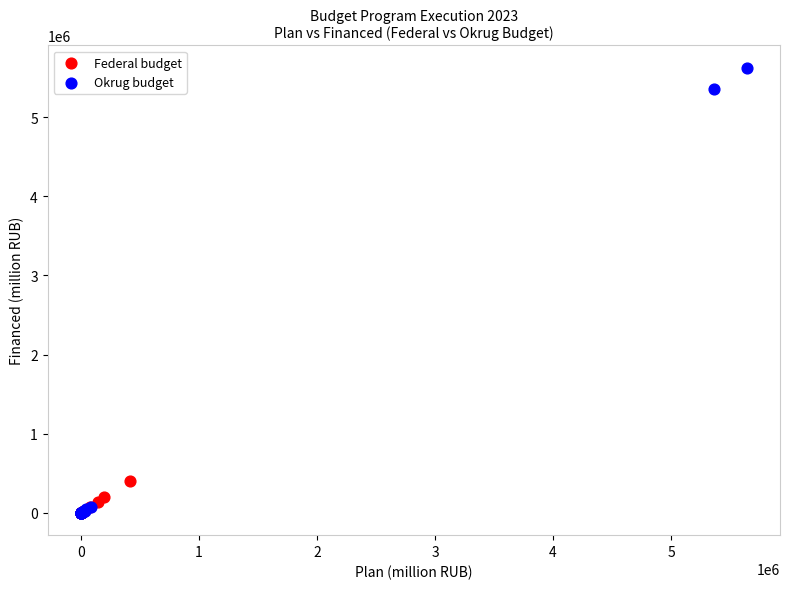

Which series reaches the maximum Y coordinate?

Okrug budget